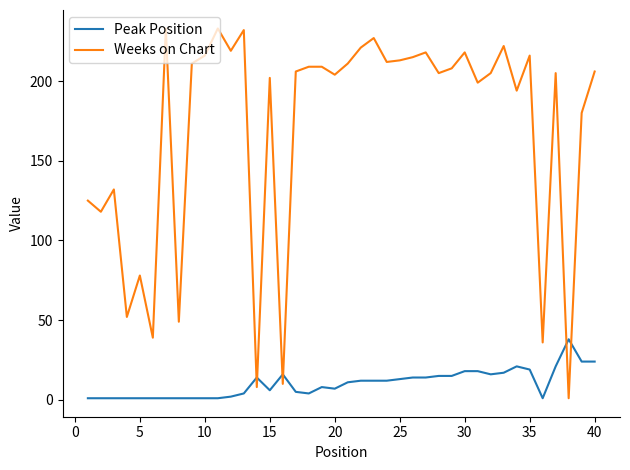

In Weeks on Chart, how many points are lower than both neighbors (excluding endpoints)?

14